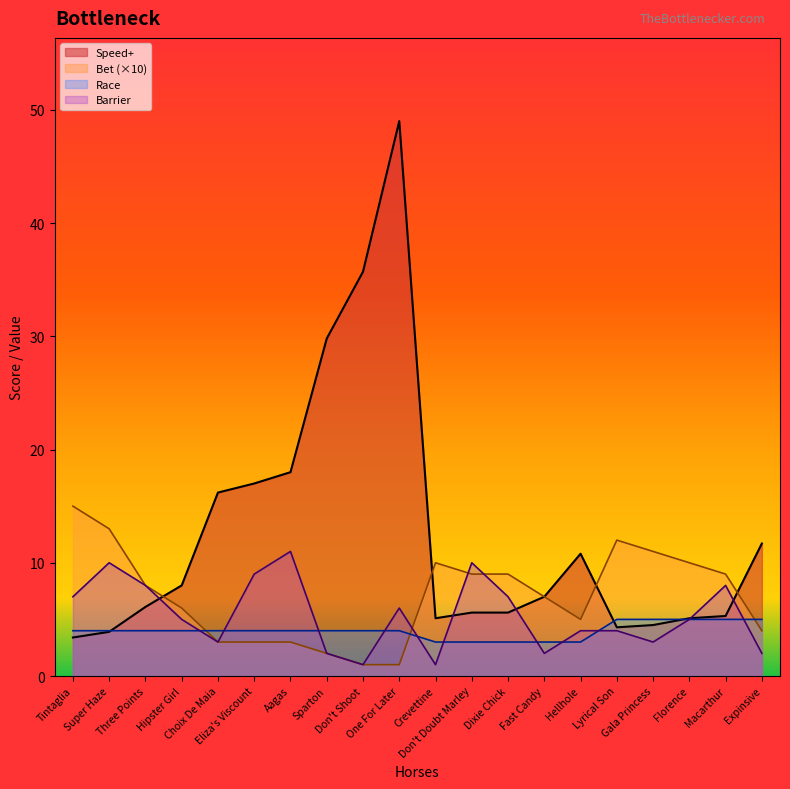

Rank the categories by Speed+ value from lowest to highest.

Tintaglia, Super Haze, Lyrical Son, Gala Princess, Crevettine, Florence, Macarthur, Don't Doubt Marley, Dixie Chick, Three Points, Fast Candy, Hipster Girl, Hellhole, Expinsive, Choix De Maia, Eliza's Viscount, Aagas, Sparton, Don't Shoot, One For Later